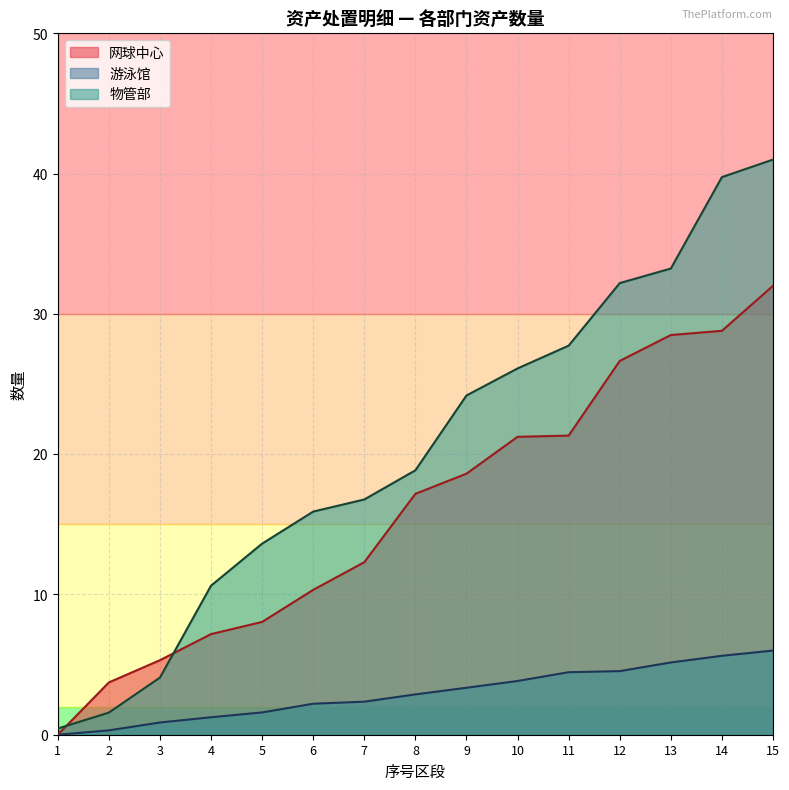

Does the chart display data point markers on the line(s)?

No